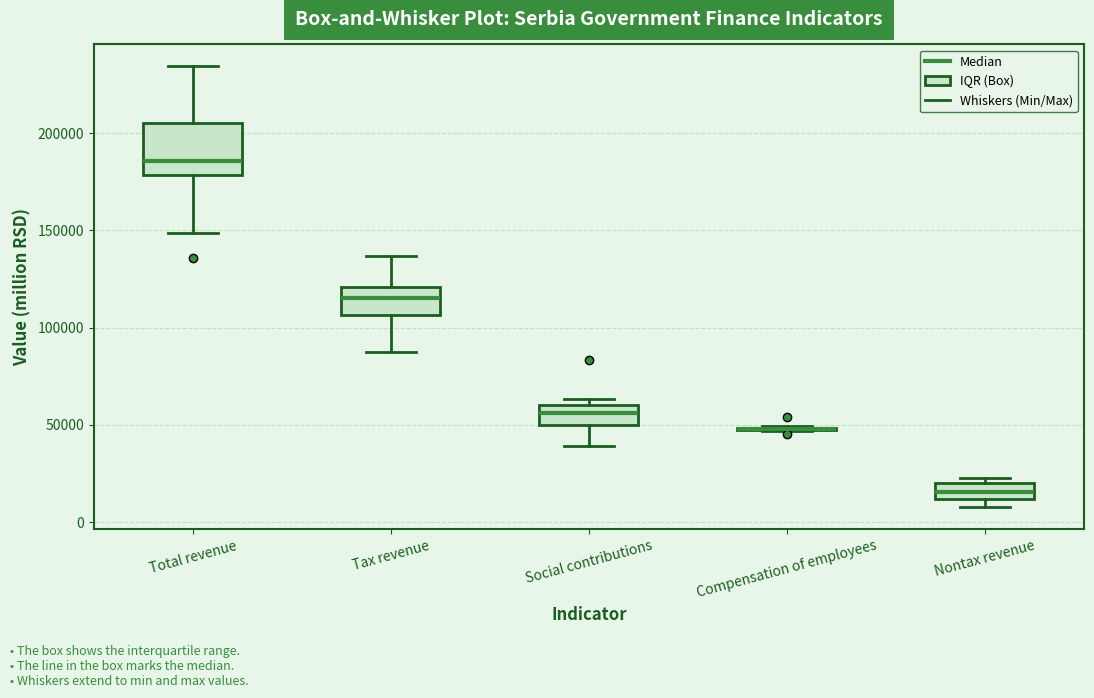

Where is the lower edge of the box for Tax revenue on the y-axis? The values are not printed on the chart, so give them approximately, as read against the axis.

105000